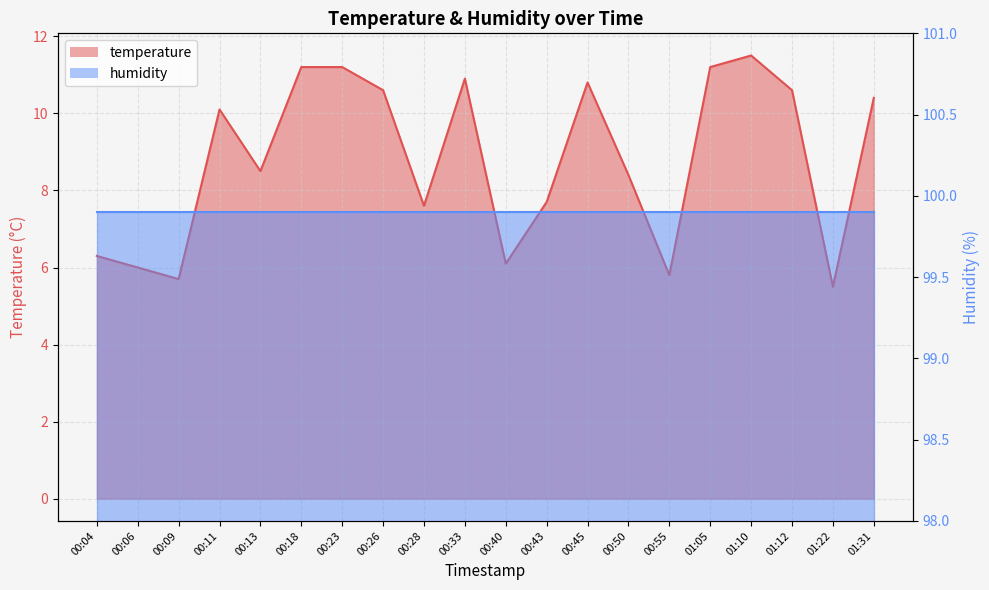

The chart shows a value of 8.5 at 00:13. True or false?

True